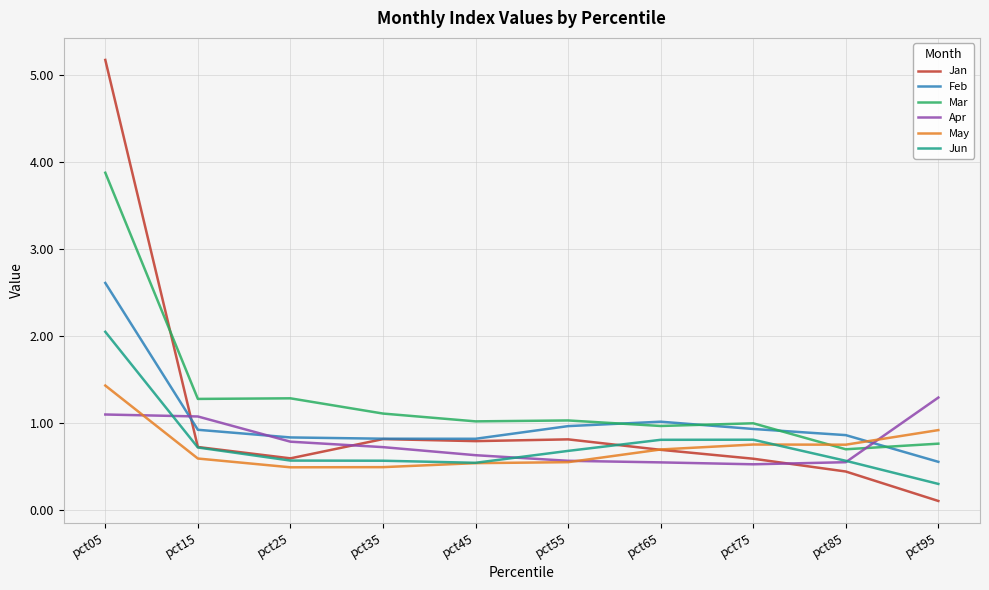

What is the spread (max minus min) of values at pct75?

0.5